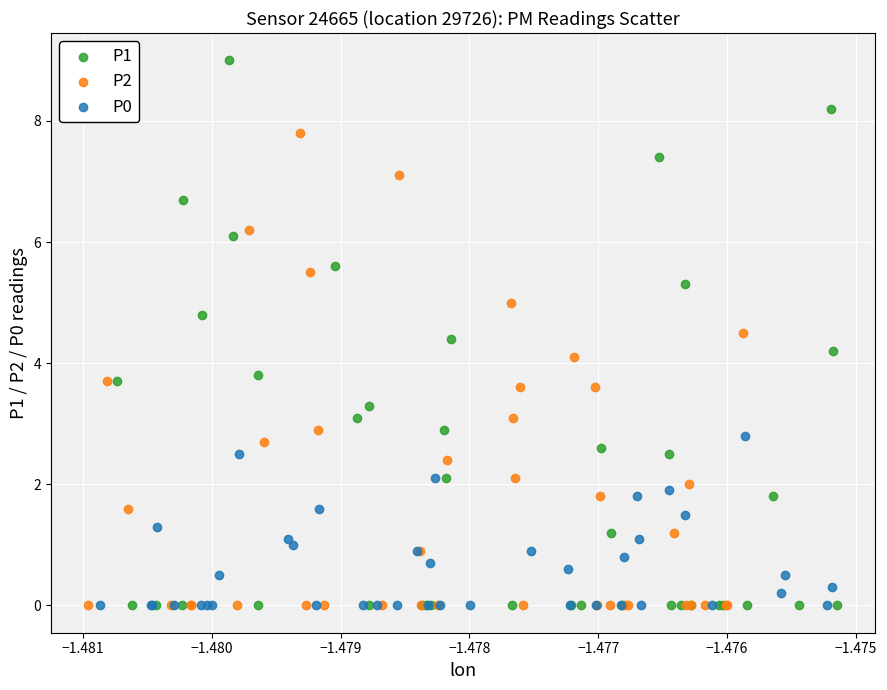

Which series has the widest spread of Y values?

P1